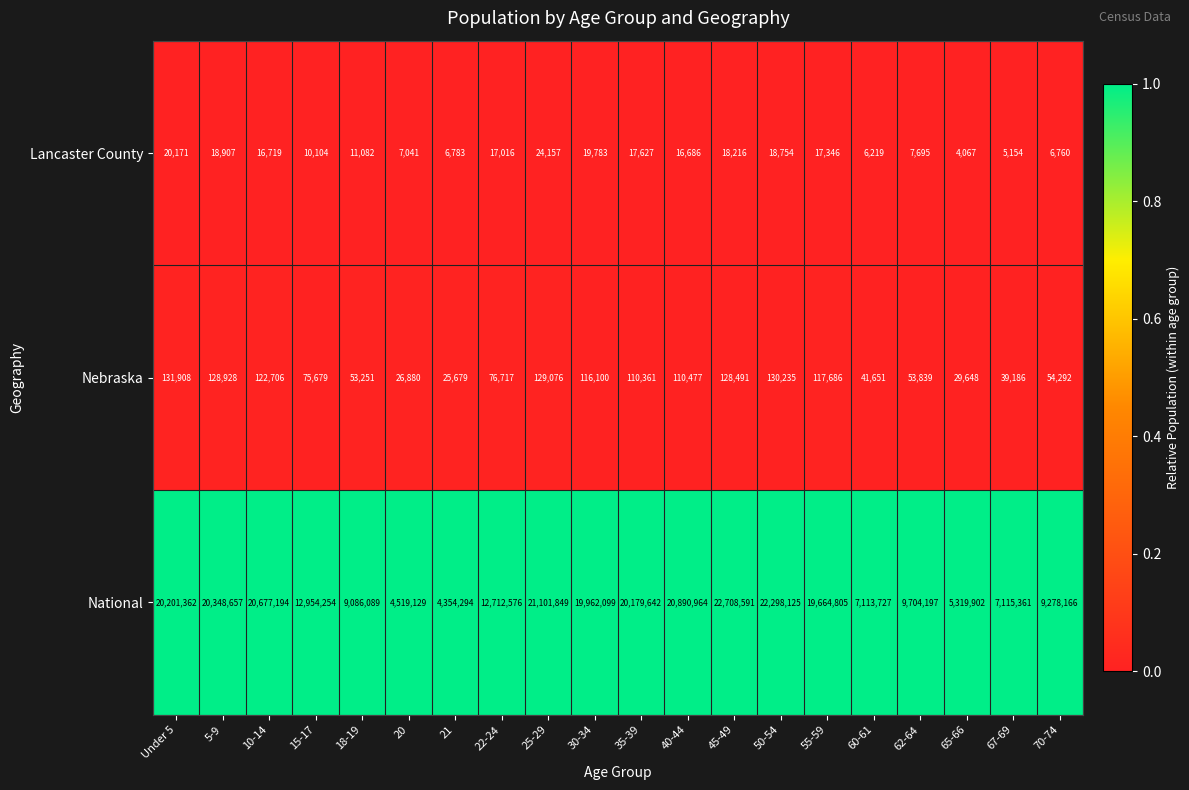

At 30-34, list the series in order from smallest to largest.

Lancaster County, Nebraska, National